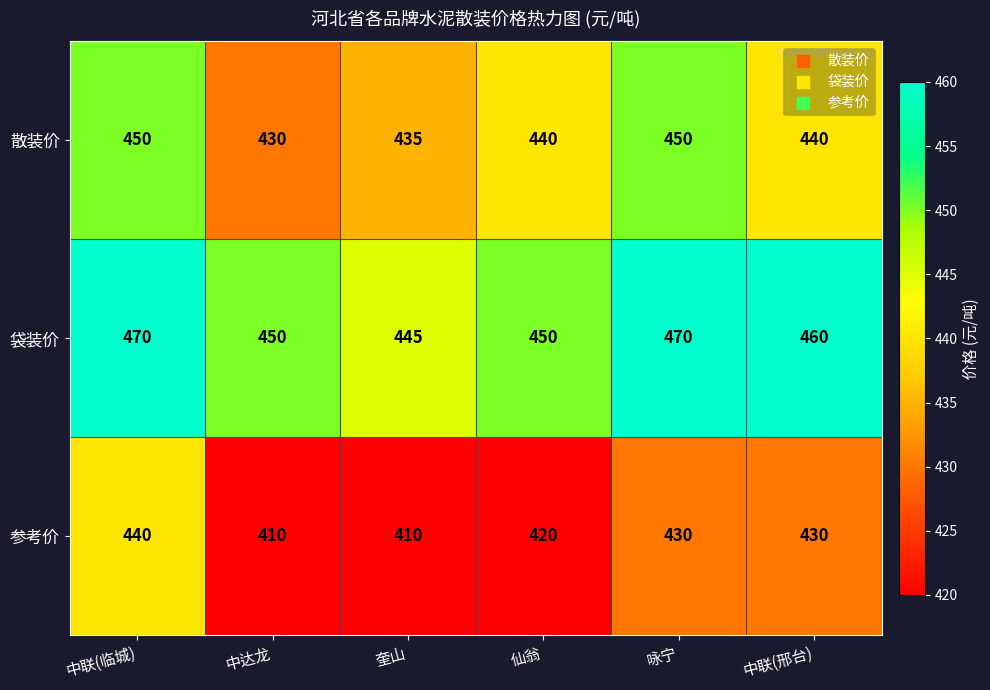

Is it true that 参考价 equals 88 at 中达龙?

False